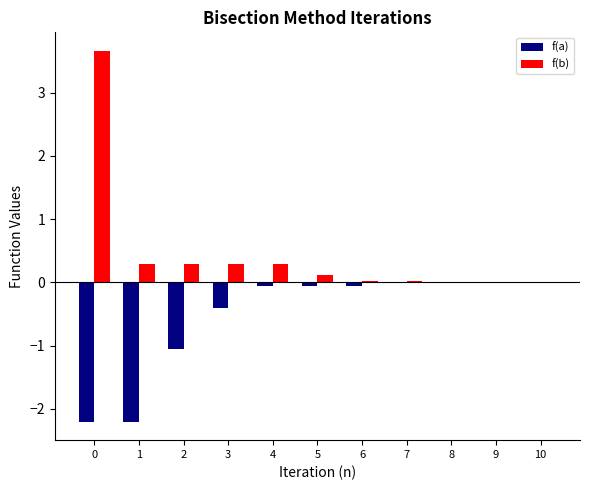

Which series changed the most between 1 and 7?

f(a)